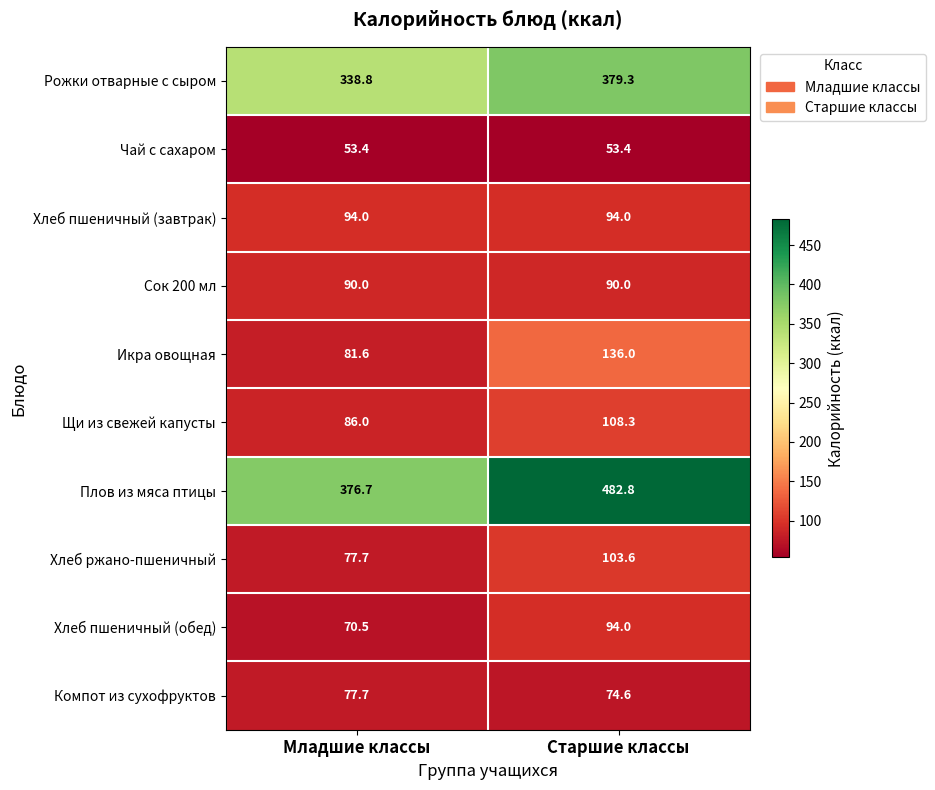

Where does the Щи из свежей капусты series first go above 108?

Старшие классы